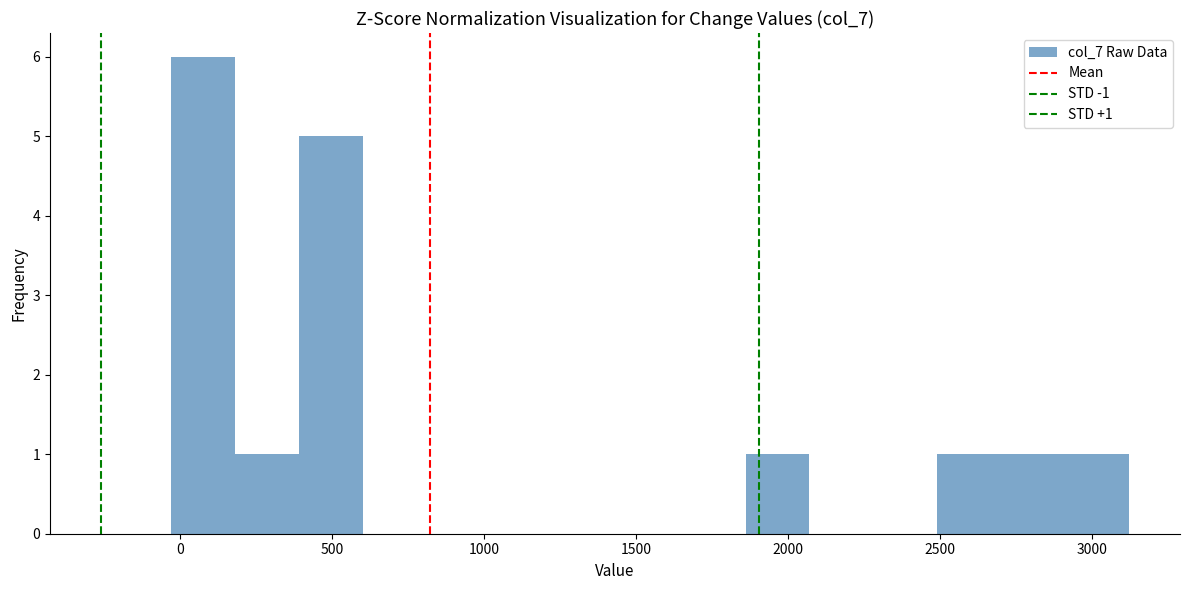

Over which range of the x-axis is the bar tallest?

-50 to 200